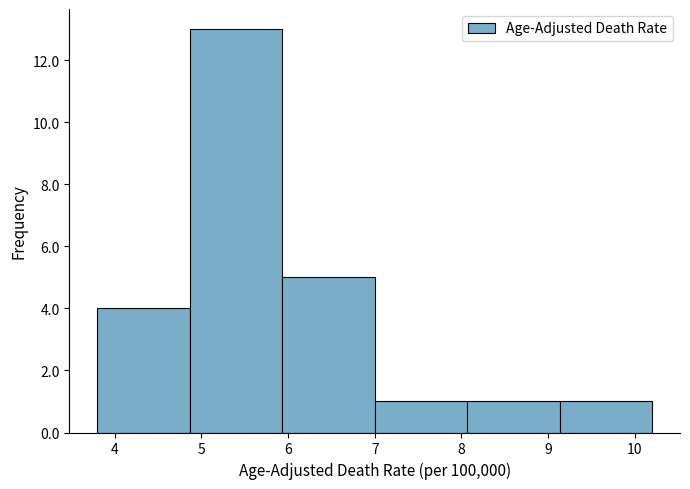

Reading left to right, list every bar in this chart as the range it spans on the x-axis followed by its height. Neither the bar edges nor the heights are printed on the chart, so give them approximately, as read against the axes.

3.8 to 4.9: 4
4.9 to 5.9: 13
5.9 to 7.0: 5
7.0 to 8.1: 1
8.1 to 9.1: 1
9.1 to 10.2: 1